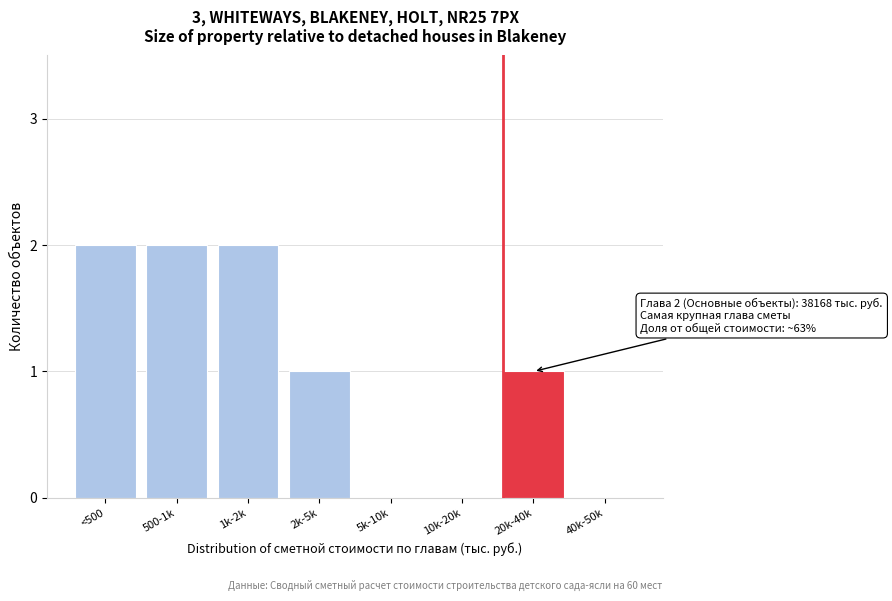

Reading left to right, extract all data points from this chart.

<500=2	500-1k=2	1k-2k=2	2k-5k=1	5k-10k=0	10k-20k=0	20k-40k=1	40k-50k=0